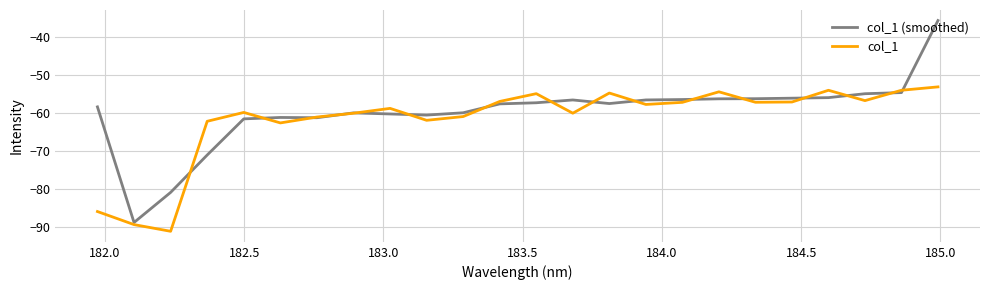

What is the minimum value for col_1?

-91.2